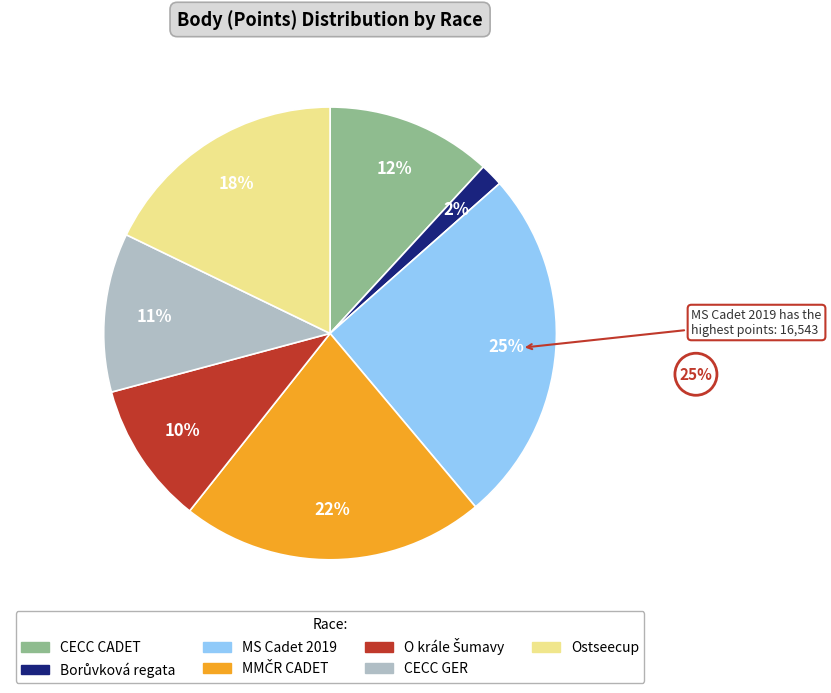

To the nearest percent, what is the combined percentage of Ostseecup and CECC GER?

29%